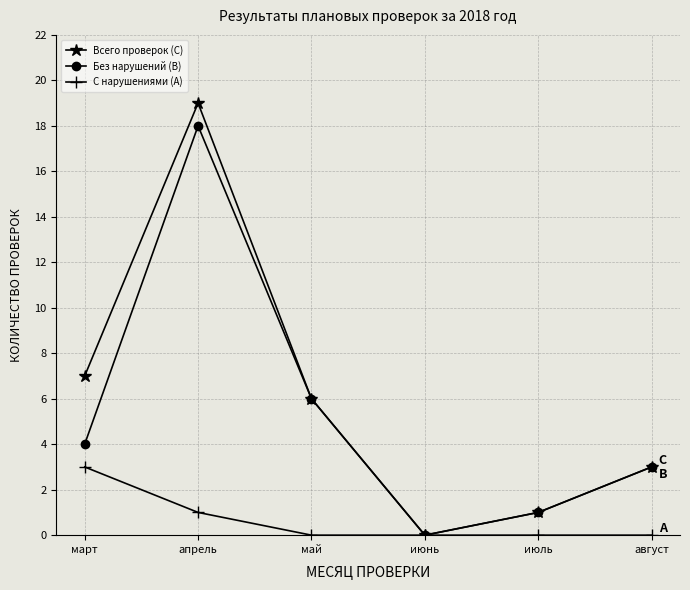

Which category has the lowest value in the Без нарушений (B) series?

июнь